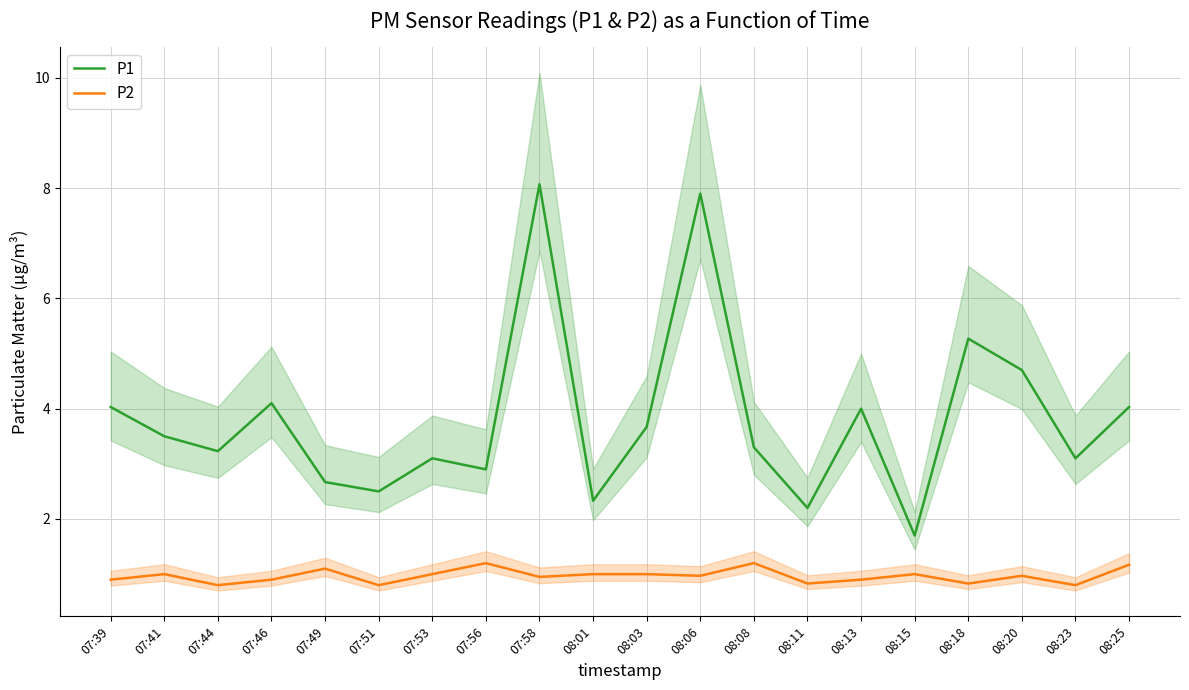

What is the difference between the maximum and minimum values in the P2 series?

0.4